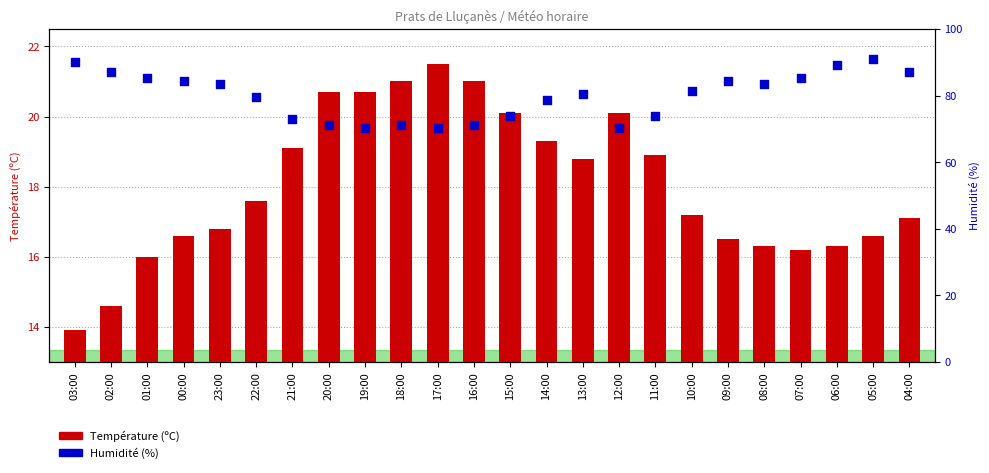

Which series has the widest spread of Y values?

Température (ºC)